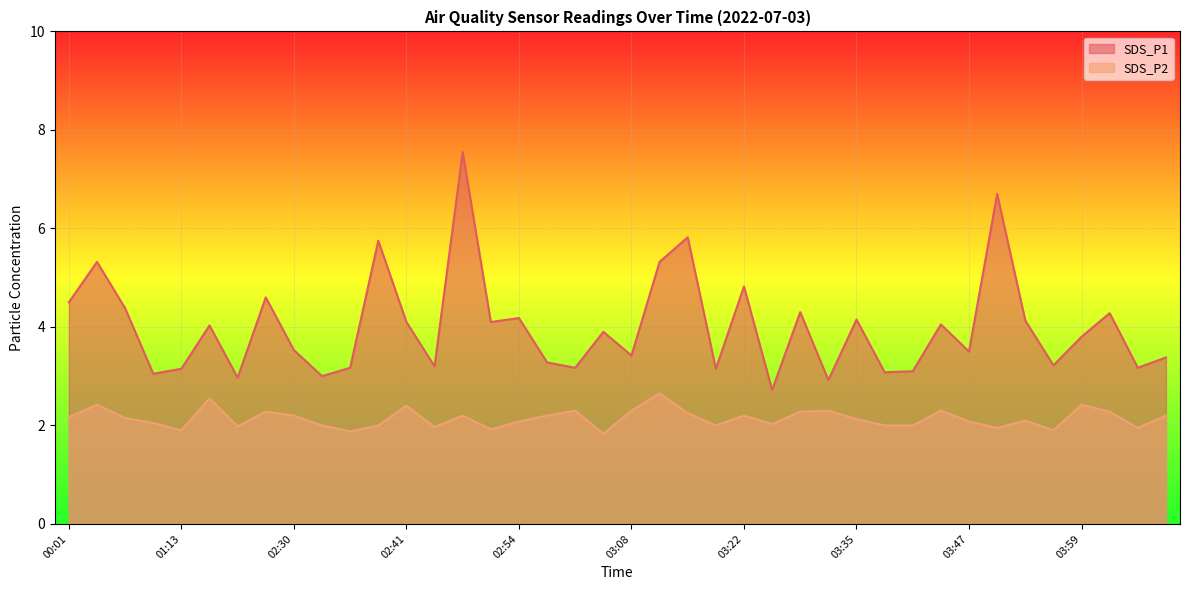

At which label does SDS_P1 first exceed 3?

00:01